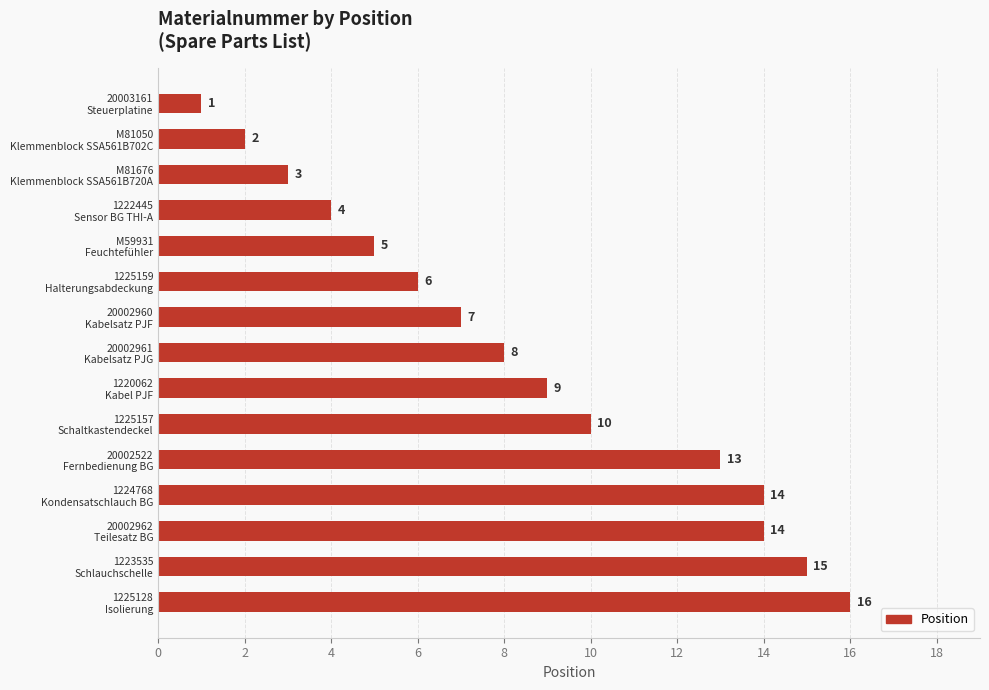

What is the maximum value shown in the chart?

16